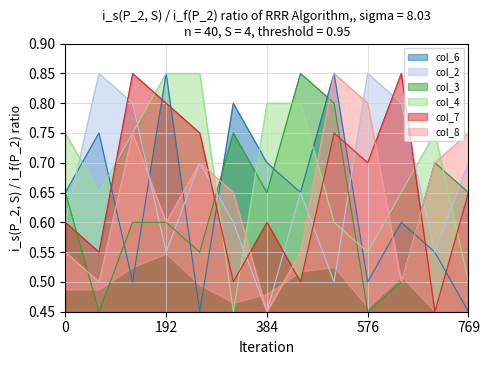

At how many categories does at least one series exceed 0?

13